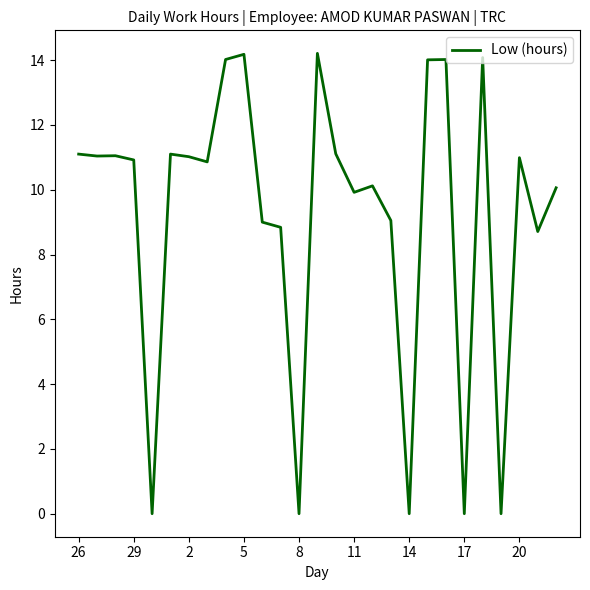

What is the maximum value shown in the chart?

14.2